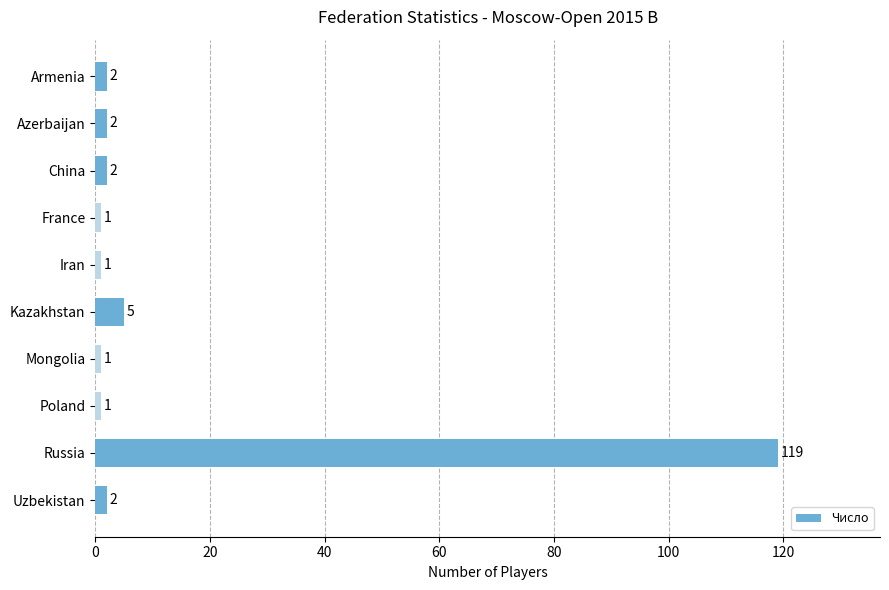

What is the value of the 9th bar from the top?

119